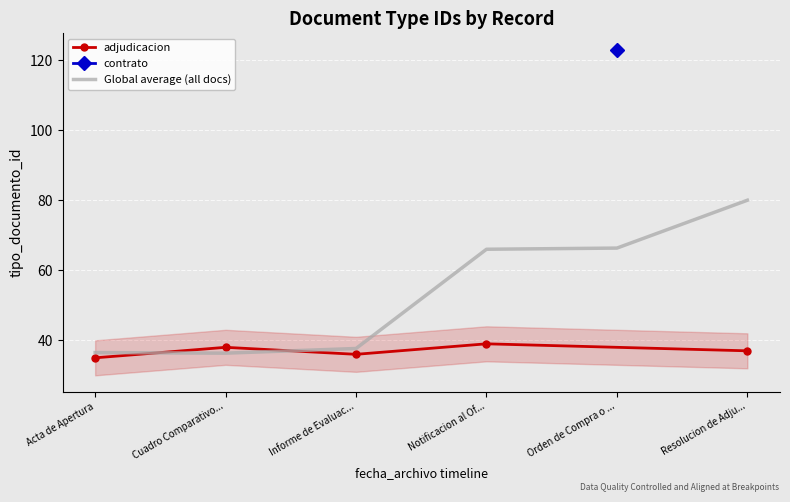

True or false: the data shows 50 at 2016-09-15 13:48:19.

False